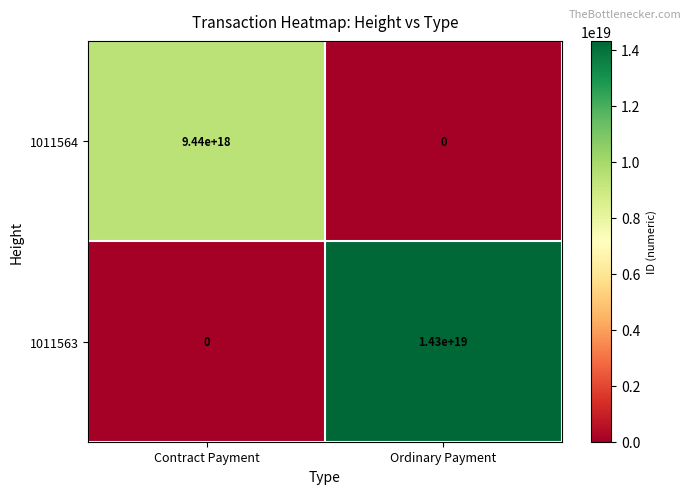

How many data points in 1011563 are less than 14300000000000000000?

1